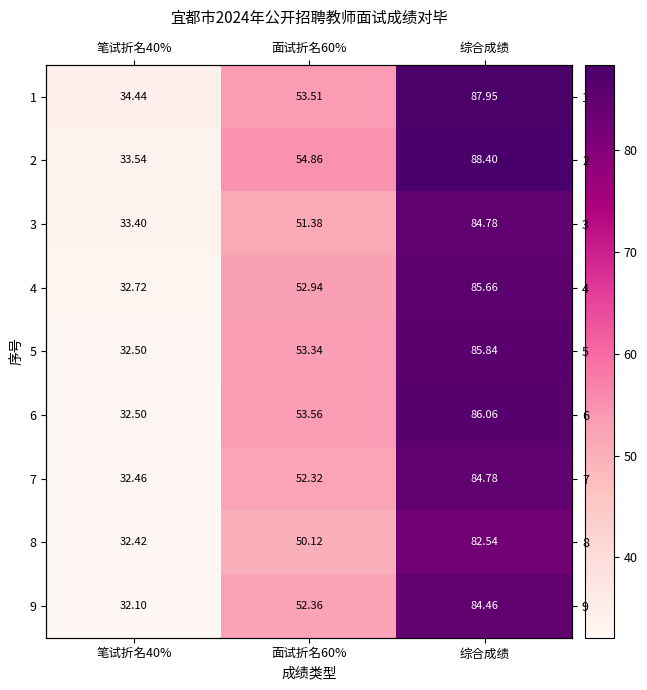

At which category is the sum across all series the highest?

综合成绩